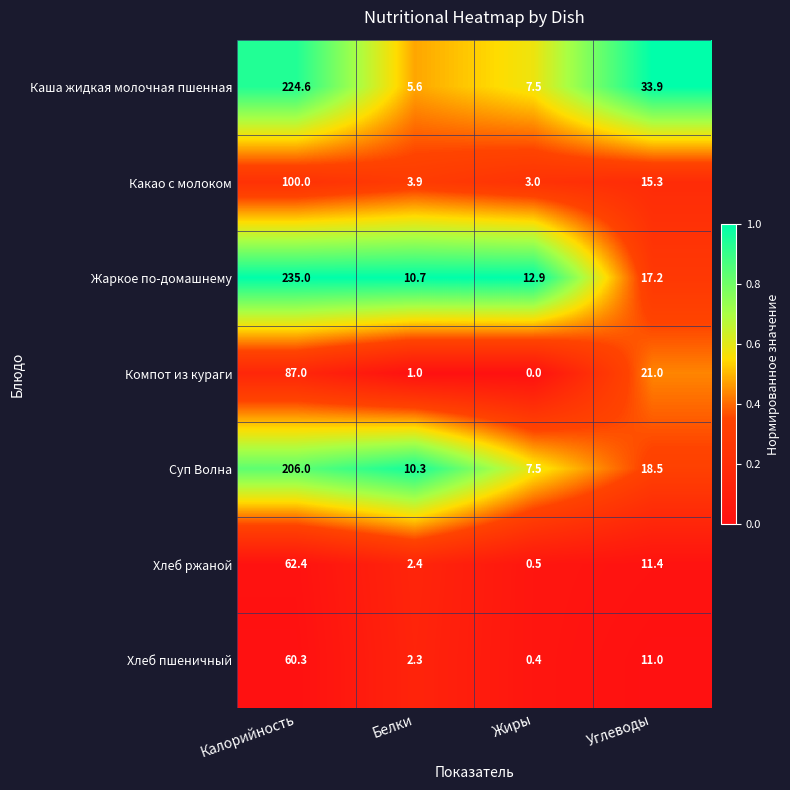

List the series in order of their peak value, highest first.

Жаркое по-домашнему, Каша жидкая молочная пшенная, Суп Волна, Какао с молоком, Компот из кураги, Хлеб ржаной, Хлеб пшеничный